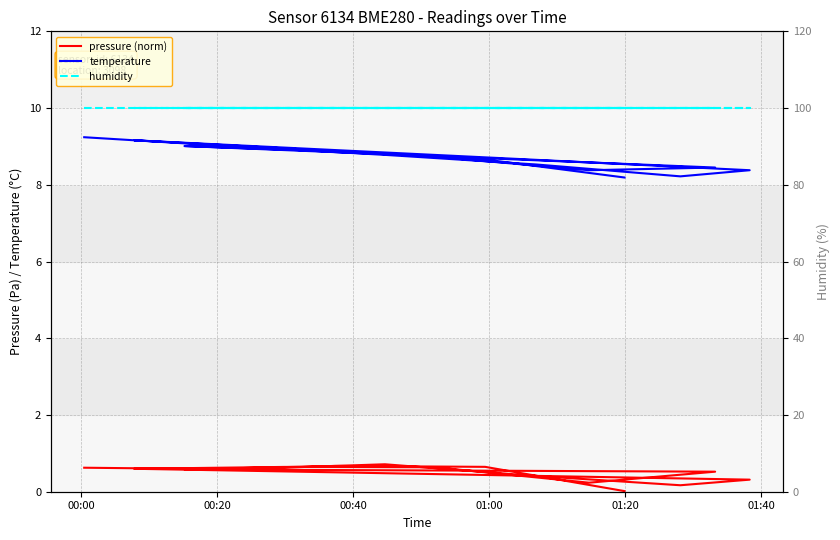

Count the number of data series in this chart.

3